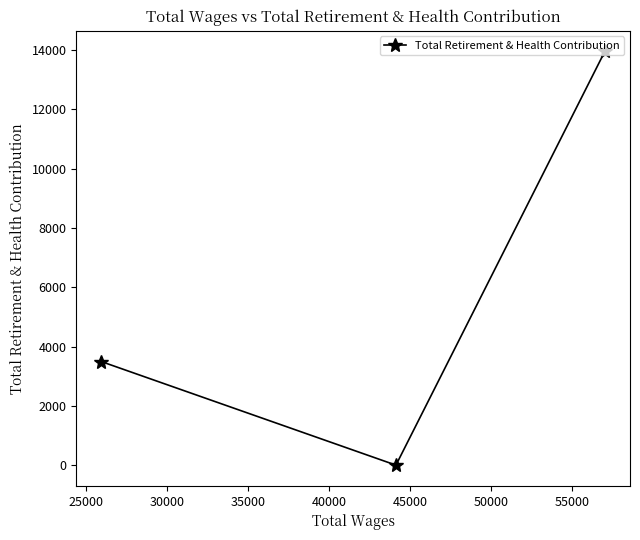

How many values are above zero?

2